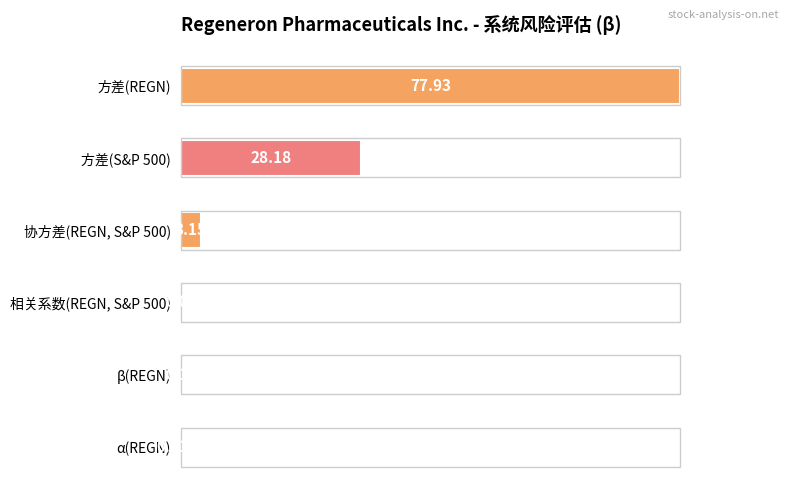

What is the change in value from 协方差(REGN, S&P 500) to β(REGN)?

-3.9